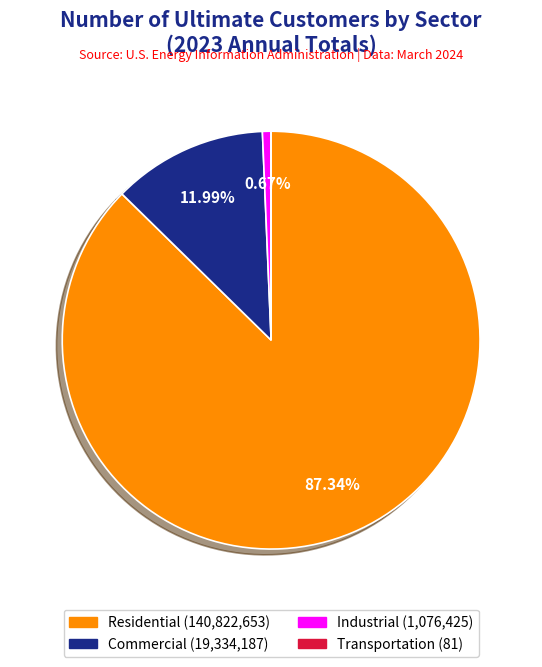

To the nearest percent, what portion does Residential represent?

87%